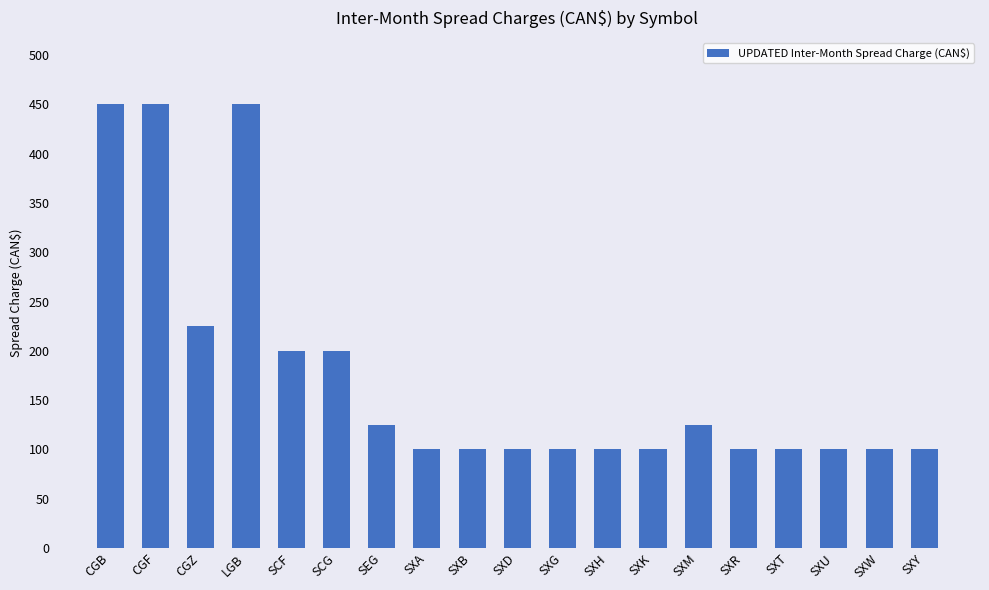

What is the maximum value shown in the chart?

450